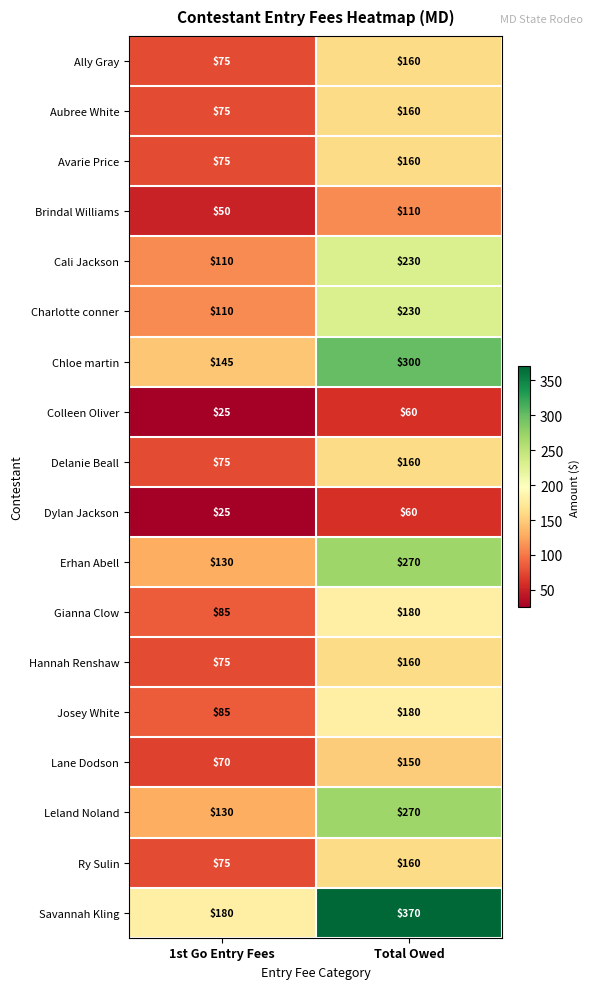

What is the sum of the Hannah Renshaw values at Total Owed and 1st Go Entry Fees?

235